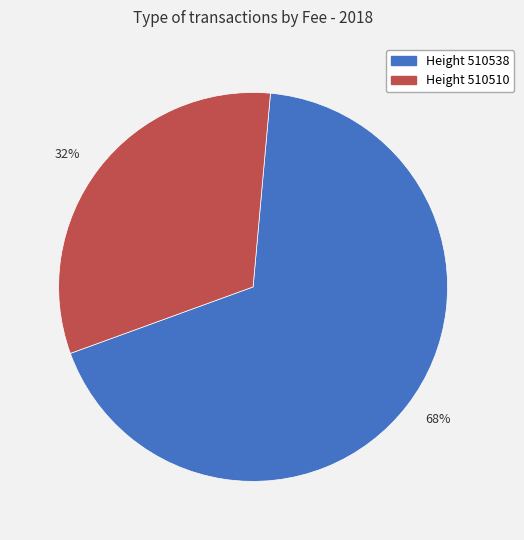

Which slice is the smallest?

32%